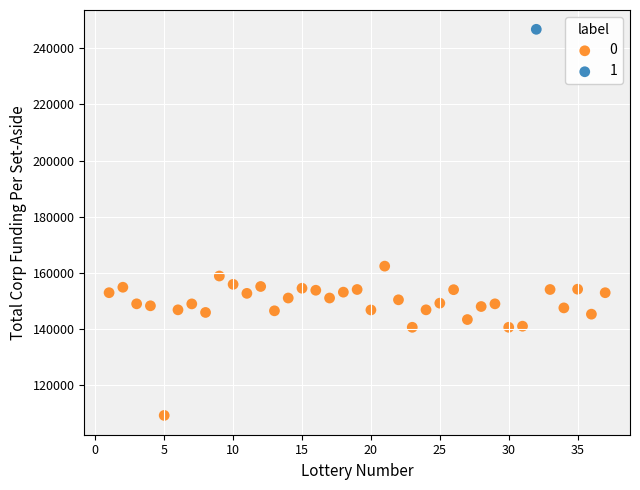

What are all the series names shown in the legend?

0, 1